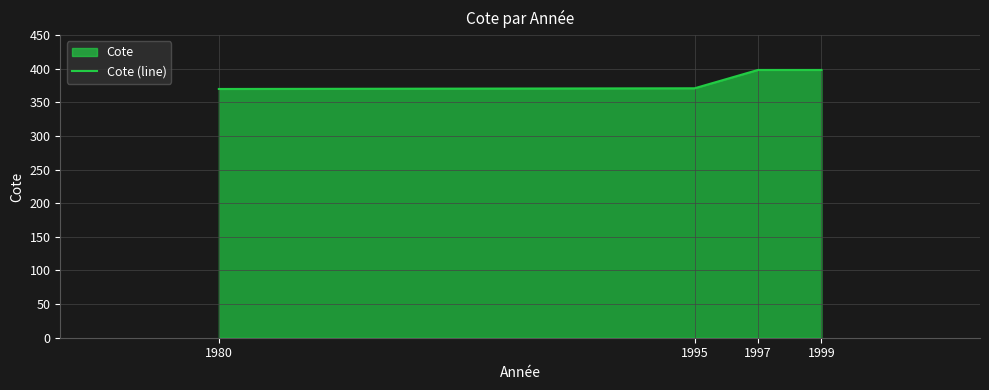

Which has a higher value, 1980 or 1997?

1997